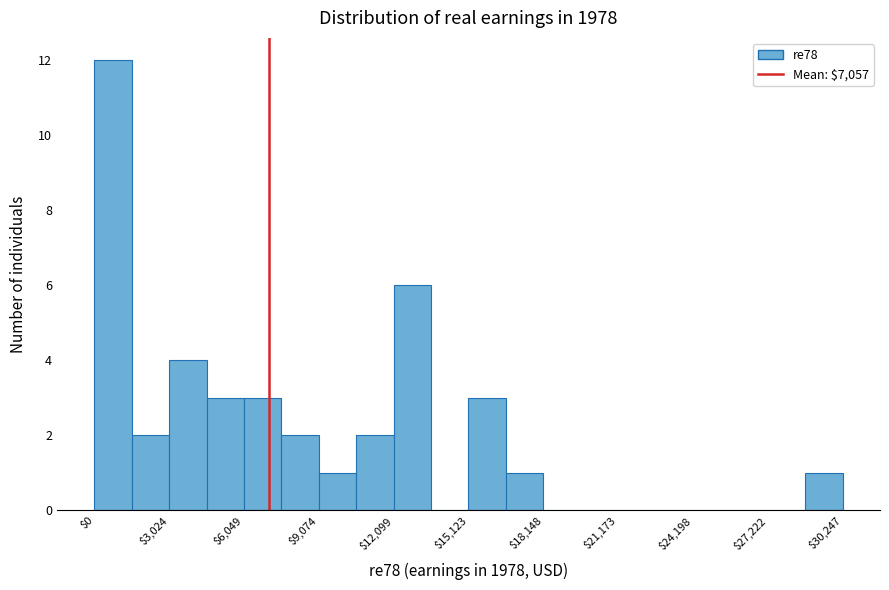

Around what value on the x-axis is the tallest bar? Give the approximate position of its centre, as read against the axis.

1000